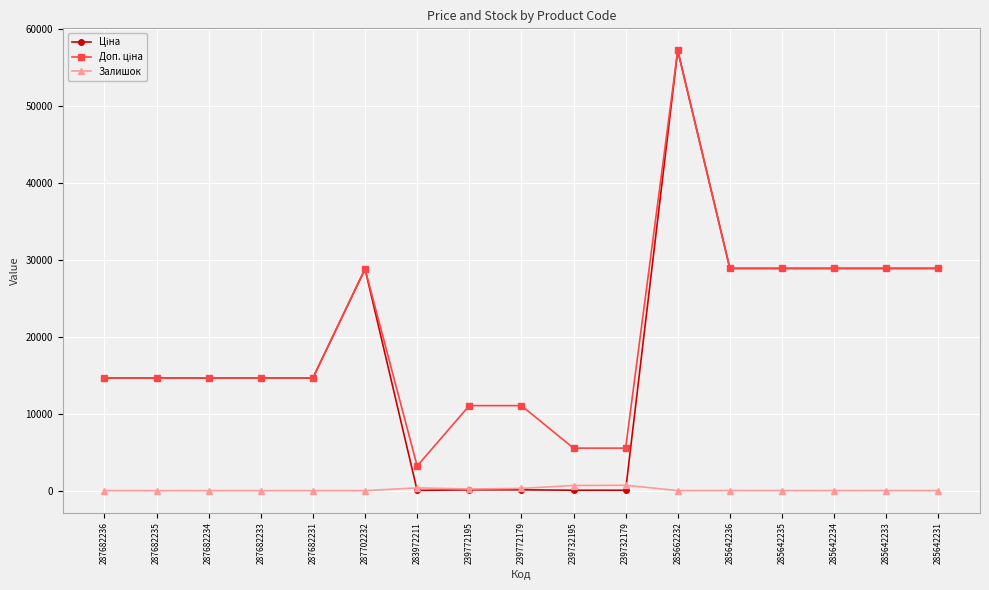

The Залишок series shows 702.0 at 239732179. True or false?

True